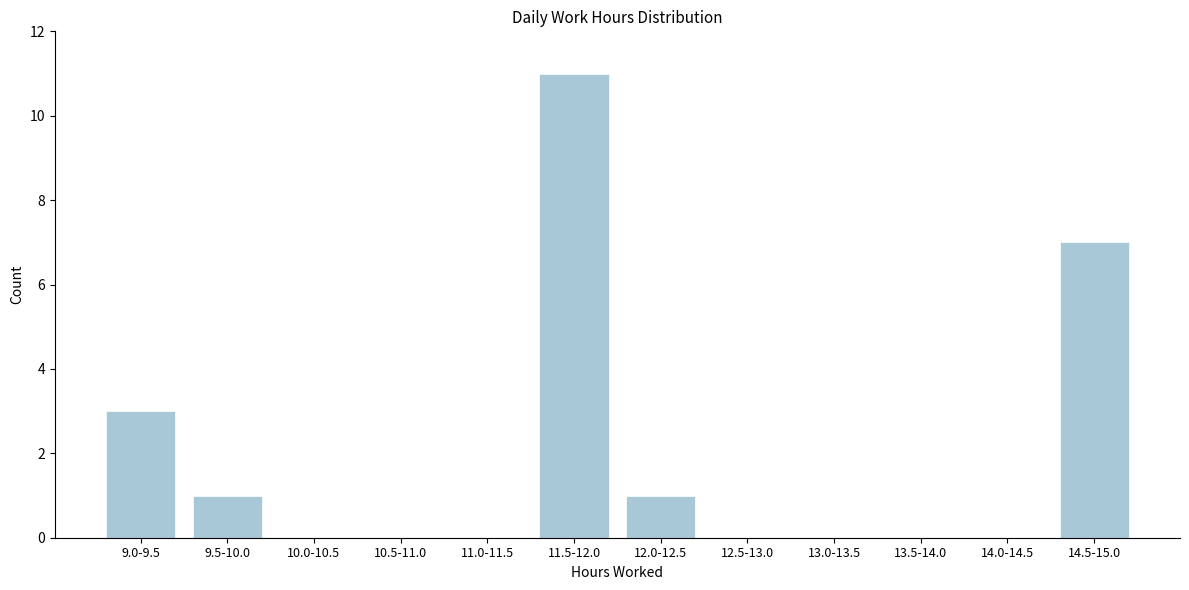

Reading right to left, transcribe all the data shown in this chart.

14.5-15.0=7	14.0-14.5=0	13.5-14.0=0	13.0-13.5=0	12.5-13.0=0	12.0-12.5=1	11.5-12.0=11	11.0-11.5=0	10.5-11.0=0	10.0-10.5=0	9.5-10.0=1	9.0-9.5=3